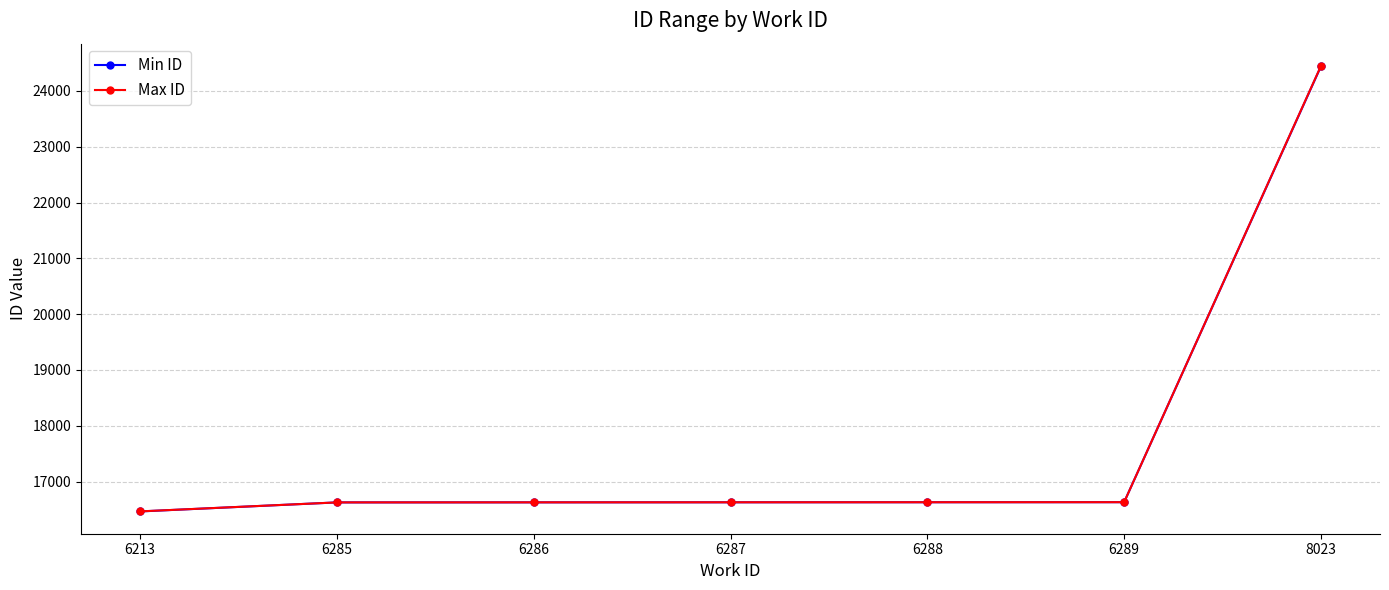

What is the approximate value of Max ID at 6285, to the nearest 100?

16600